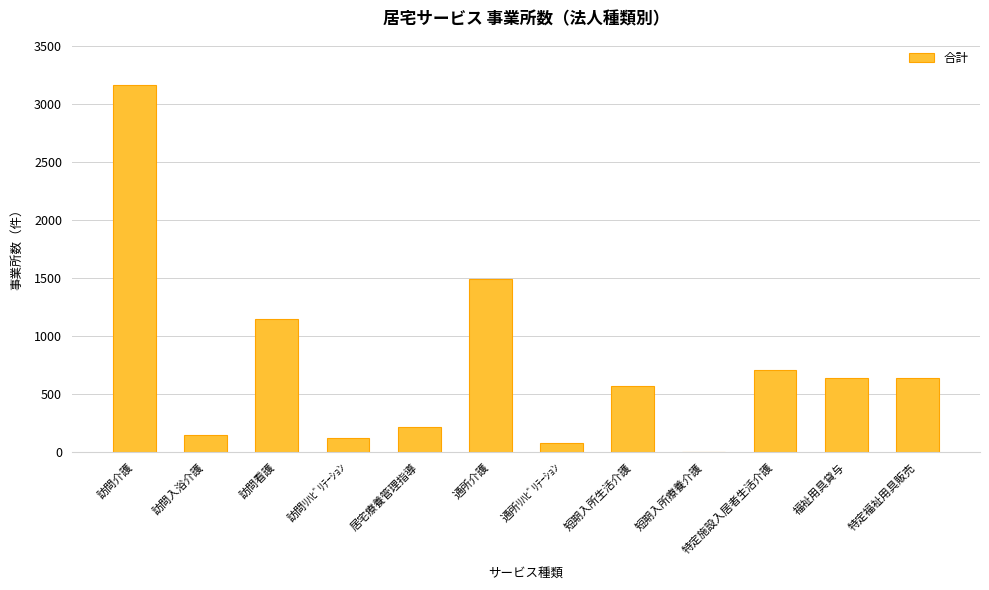

What is the change in value from 居宅療養管理指導 to 特定福祉用具販売?

+424